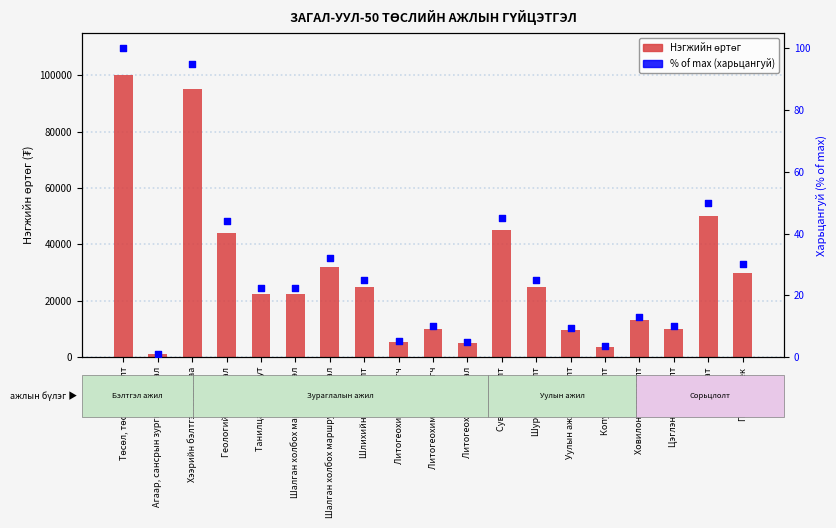

Which series has the largest Y range (max minus min)?

Нэгжийн өртөг